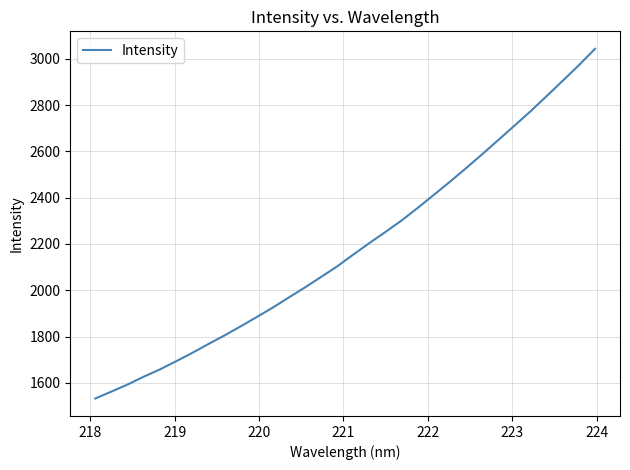

Reading left to right, what are all the values shown in this chart?

1532.6	1562.5	1592.9	1626.6	1658.0	1693.0	1729.2	1767.3	1804.6	1843.7	1884.1	1925.1	1969.0	2012.3	2057.7	2103.3	2154.4	2204.1	2252.3	2301.8	2355.9	2412.4	2469.0	2527.8	2587.6	2649.1	2711.1	2773.2	2838.7	2905.0	2971.9	3042.6